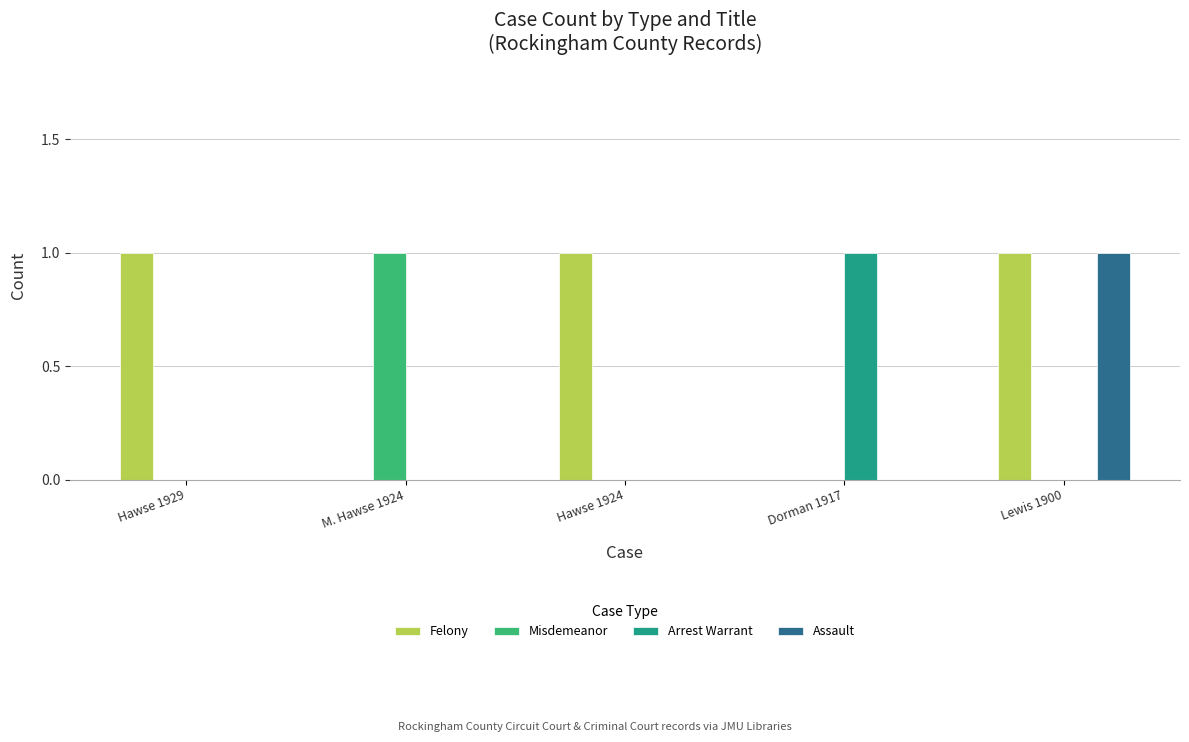

Reading left to right, extract all data points from this chart.

Felony: 1	0	1	0	1
Misdemeanor: 0	1	0	0	0
Arrest Warrant: 0	0	0	1	0
Assault: 0	0	0	0	1